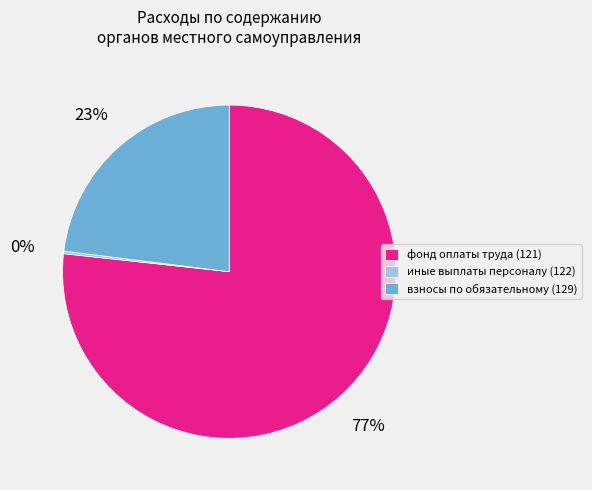

What is the majority slice?

фонд оплаты труда (121)